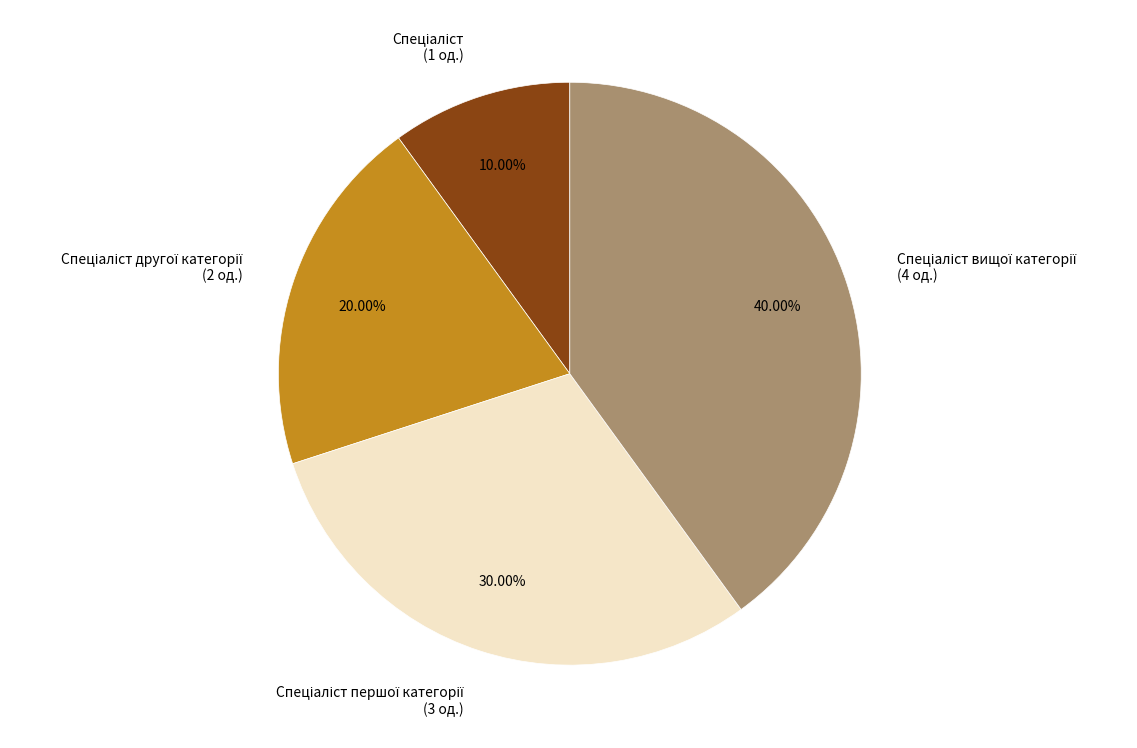

Is there any slice that represents more than half of the pie?

No